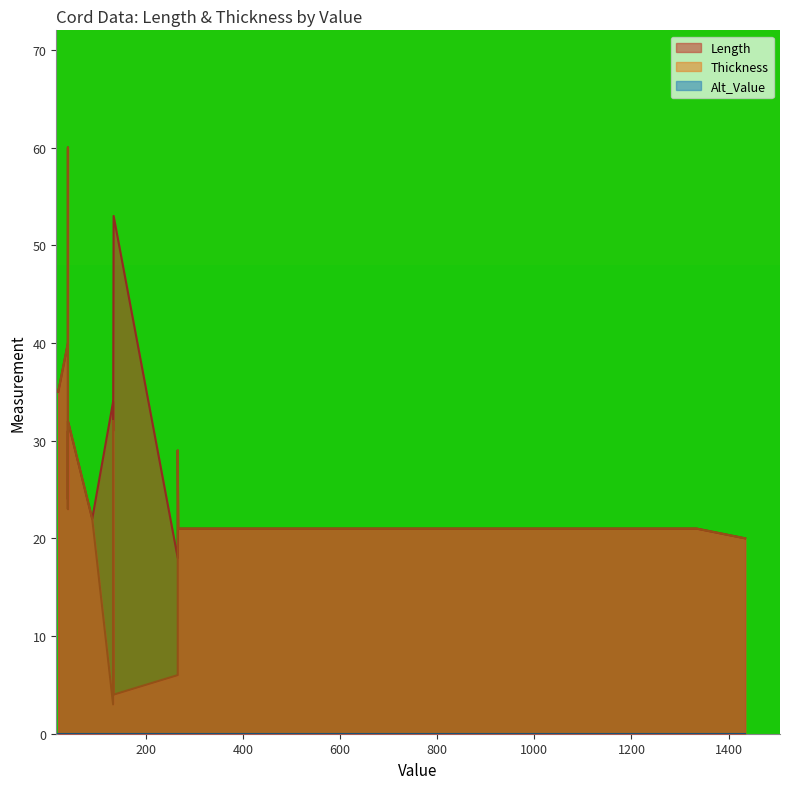

What is the maximum value for Thickness?

60